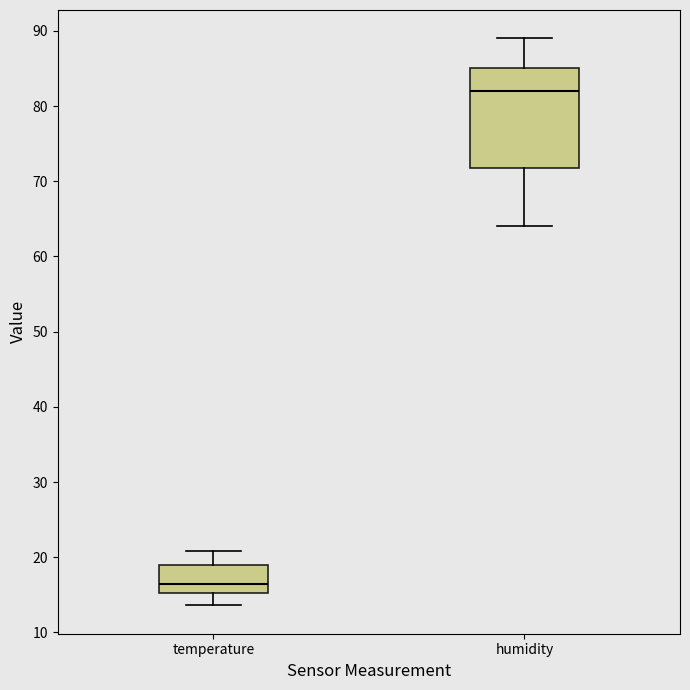

Which box's median line is the lowest?

temperature